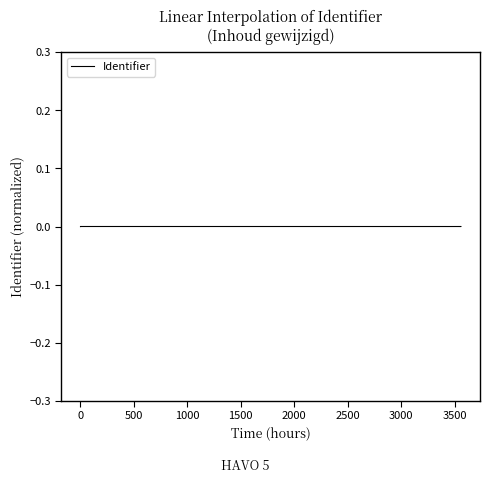

What is the label of the 4th point from the right?

2500